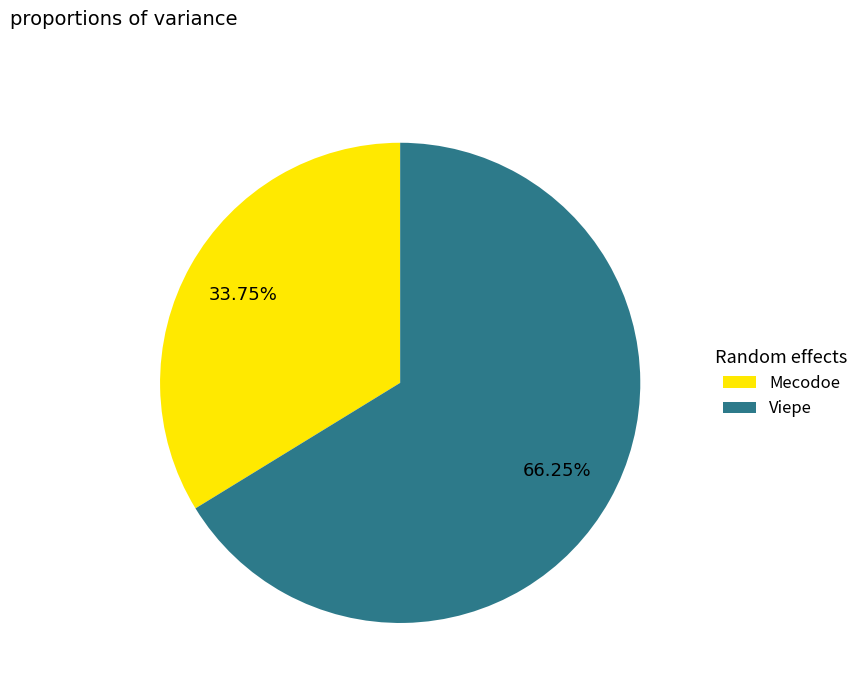

Which category has the biggest portion of the pie?

Viepe